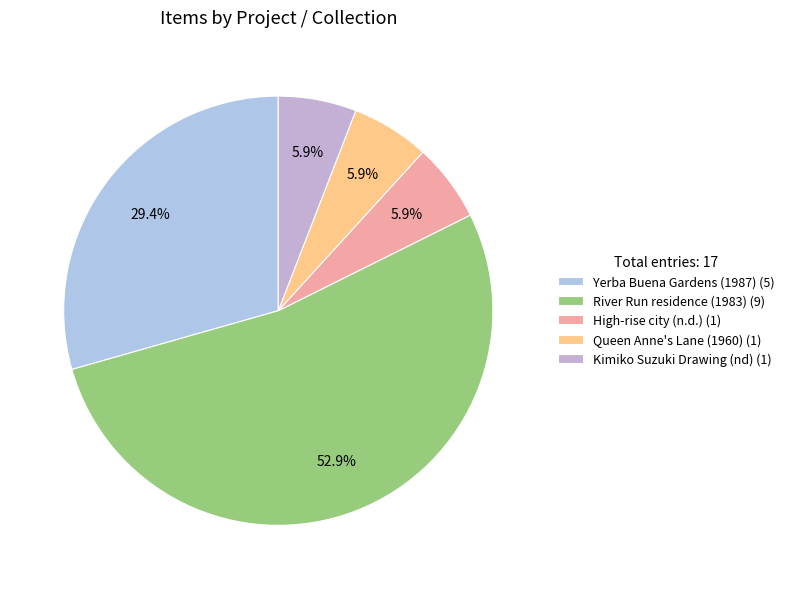

How many slices are in this pie chart?

5